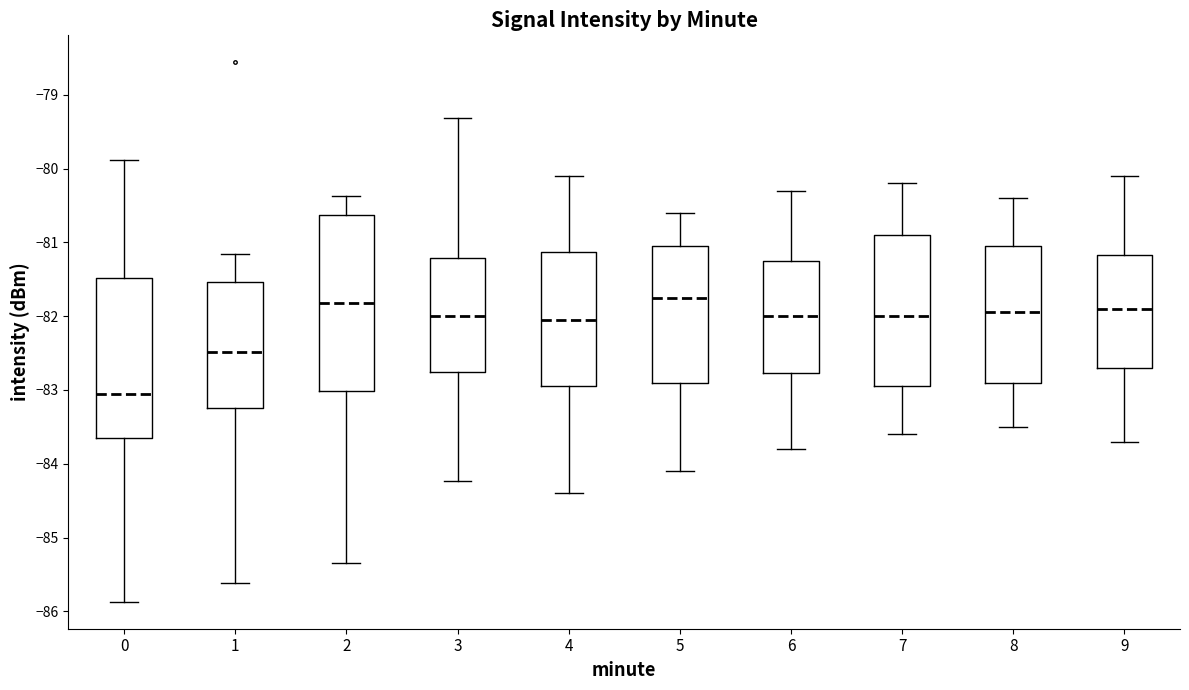

Which box is the tallest, from its lower edge to its upper edge?

2